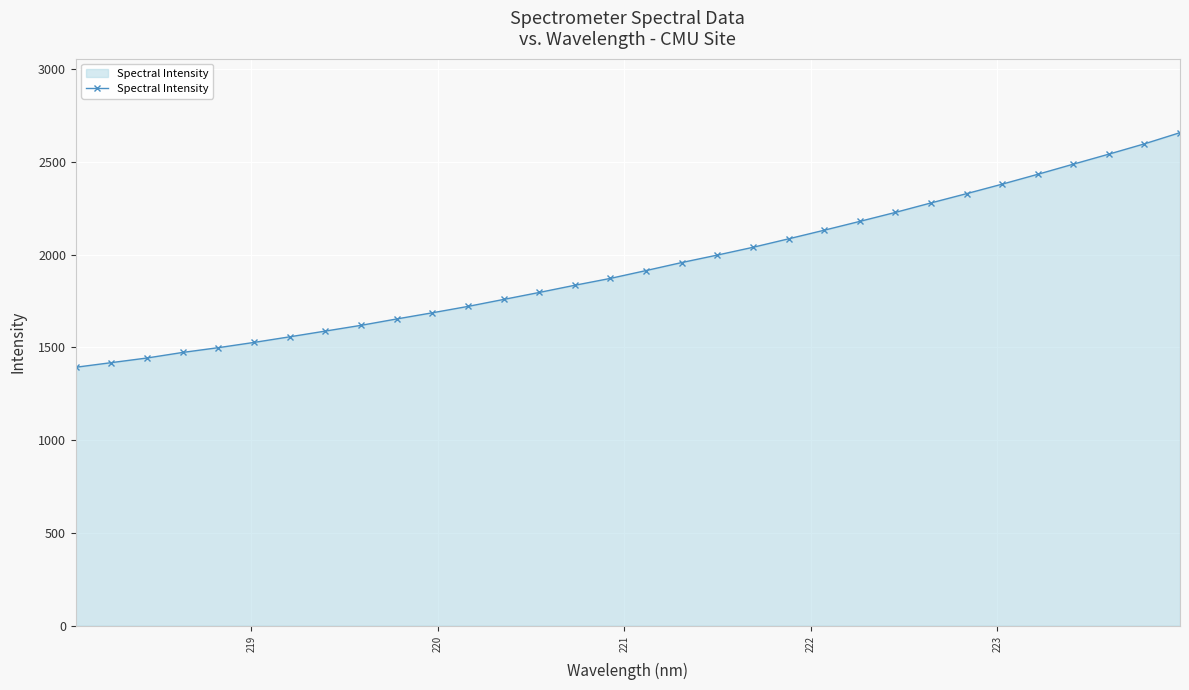

What is the maximum value shown in the chart?

2658.2